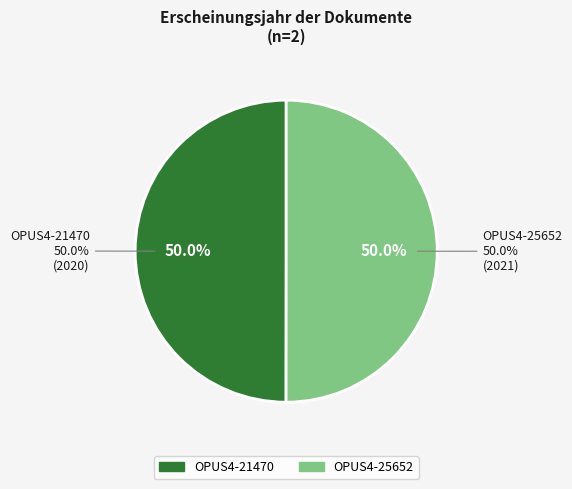

What percentage is the OPUS4-21470 slice, to the nearest percent?

50%